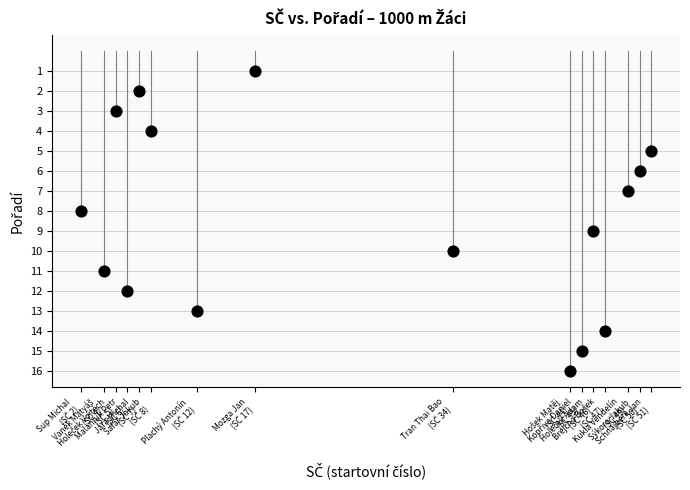

What is the range of X values (max minus min)?

49